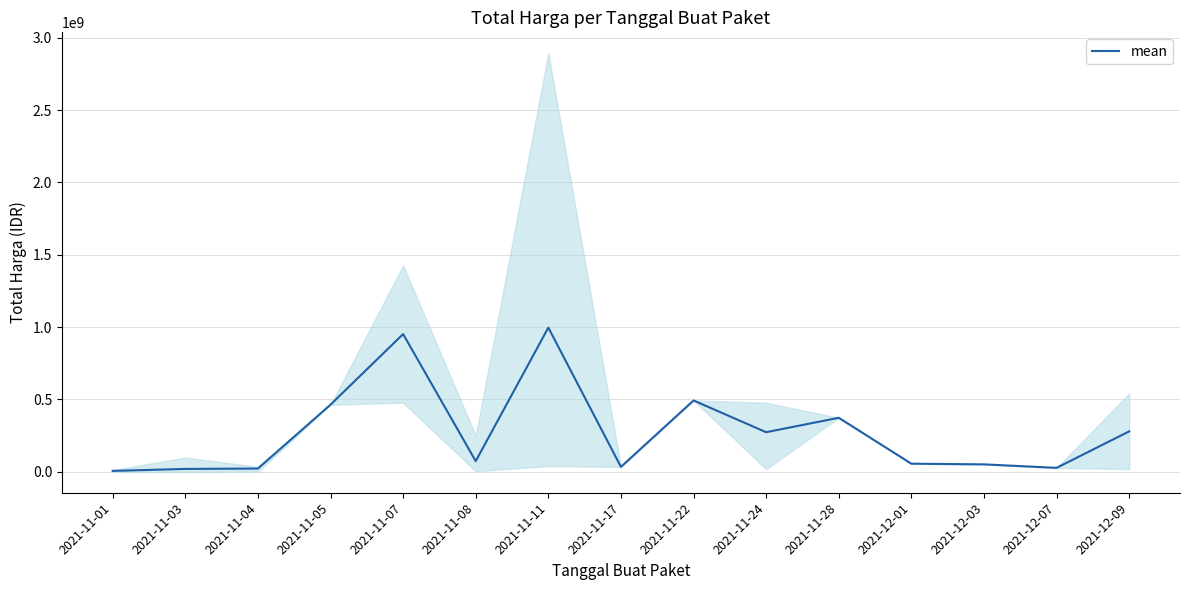

What is the value of the 10th point from the left?

273728650